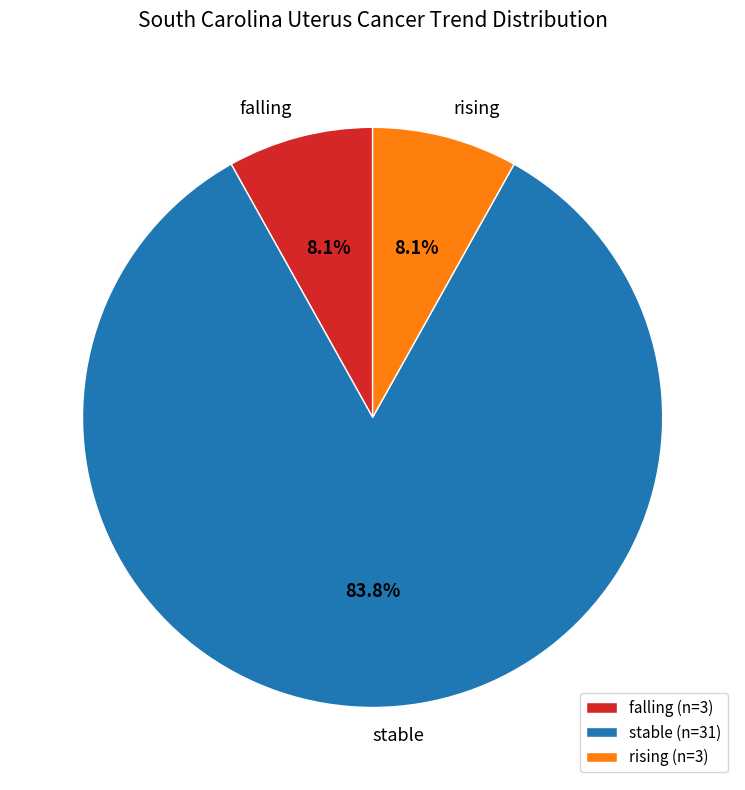

Is it true that falling is 8% of the pie?

True